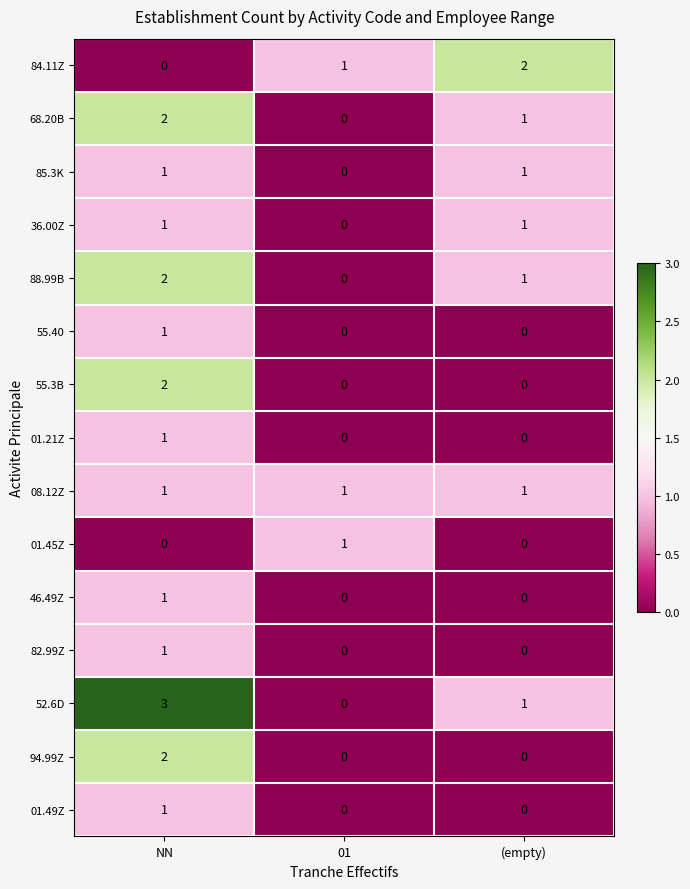

What is the total value across all series at NN?

19